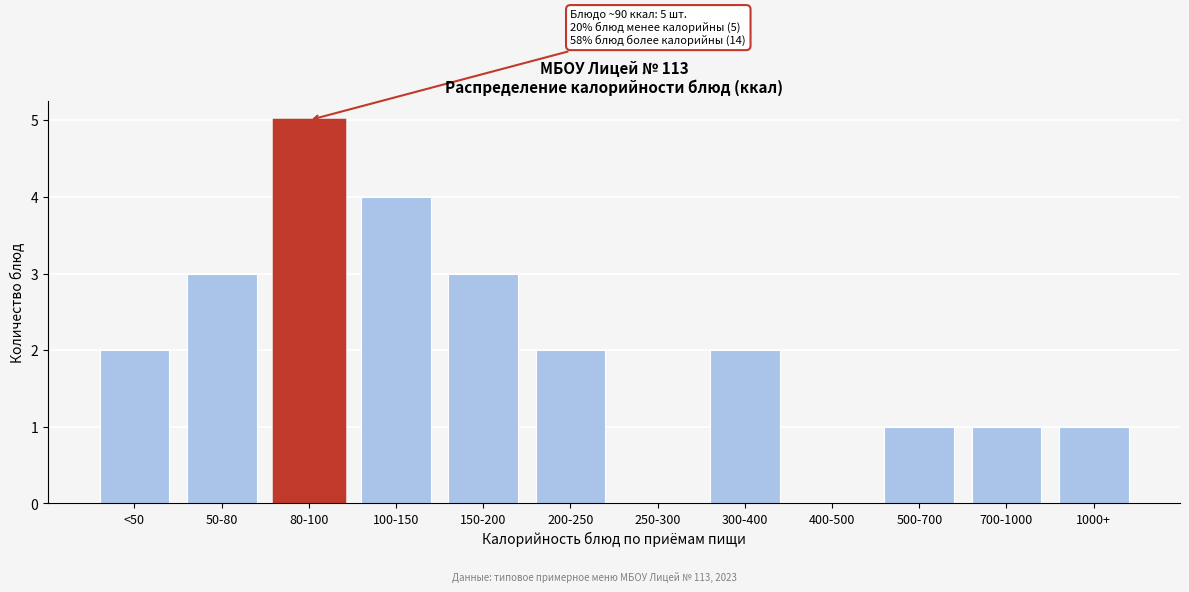

Reading left to right, extract all data points from this chart.

<50=2	50-80=3	80-100=5	100-150=4	150-200=3	200-250=2	250-300=0	300-400=2	400-500=0	500-700=1	700-1000=1	1000+=1